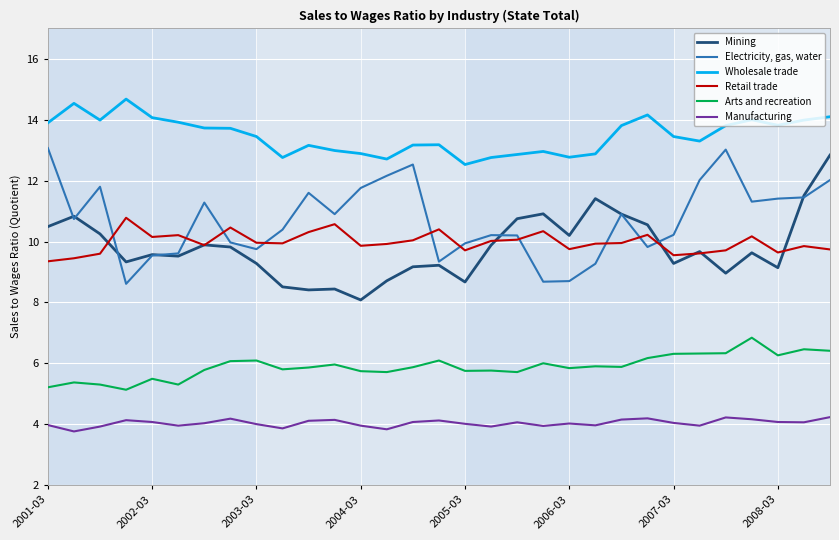

Which series has the largest total across all categories?

Wholesale trade